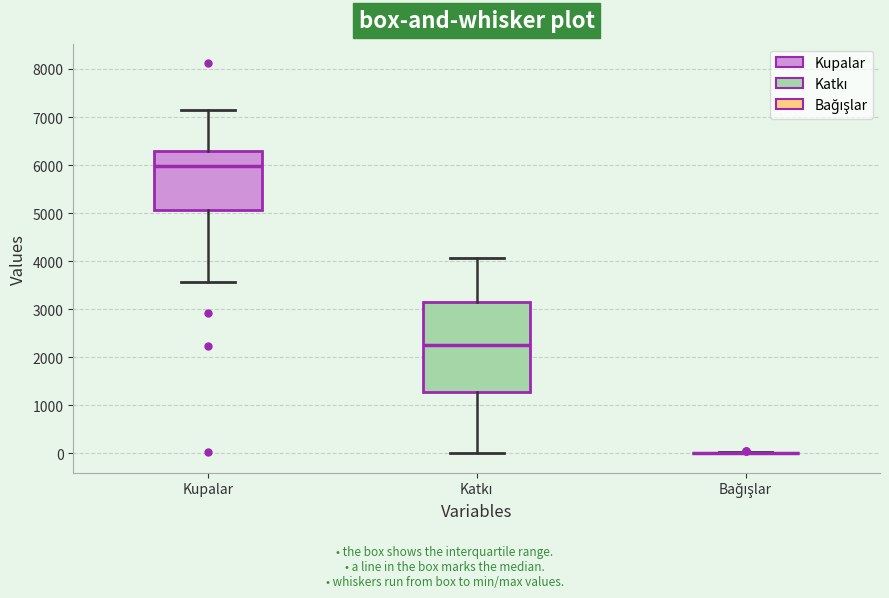

Comparing the boxes themselves (not the whiskers), which one is the tallest?

Katkı